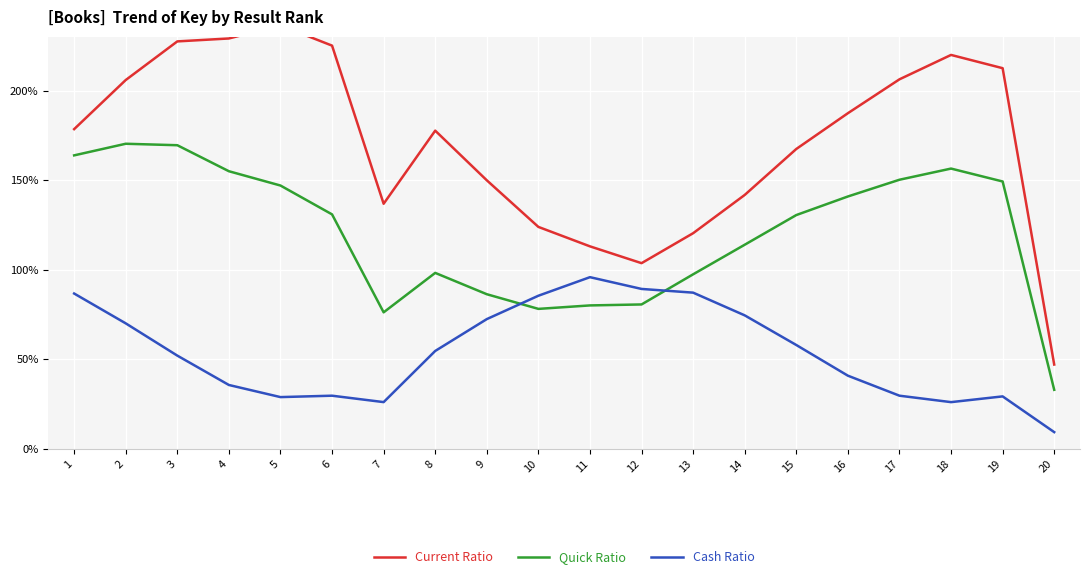

Is the value of Quick Ratio at 5 greater than the value of Cash Ratio at 6?

Yes